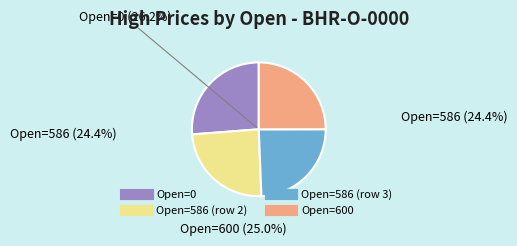

Is it true that Open=586 is 34% of the pie?

False